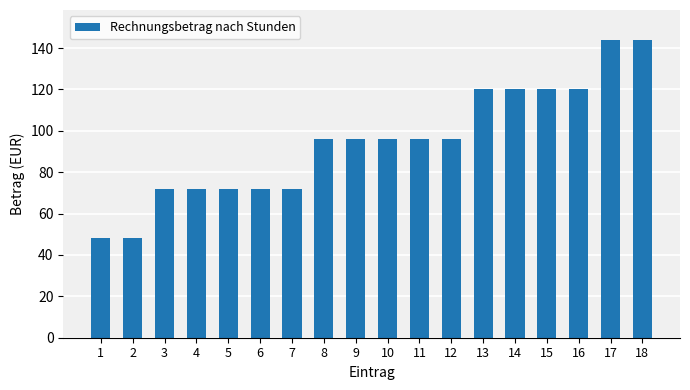

What is the maximum value shown in the chart?

144